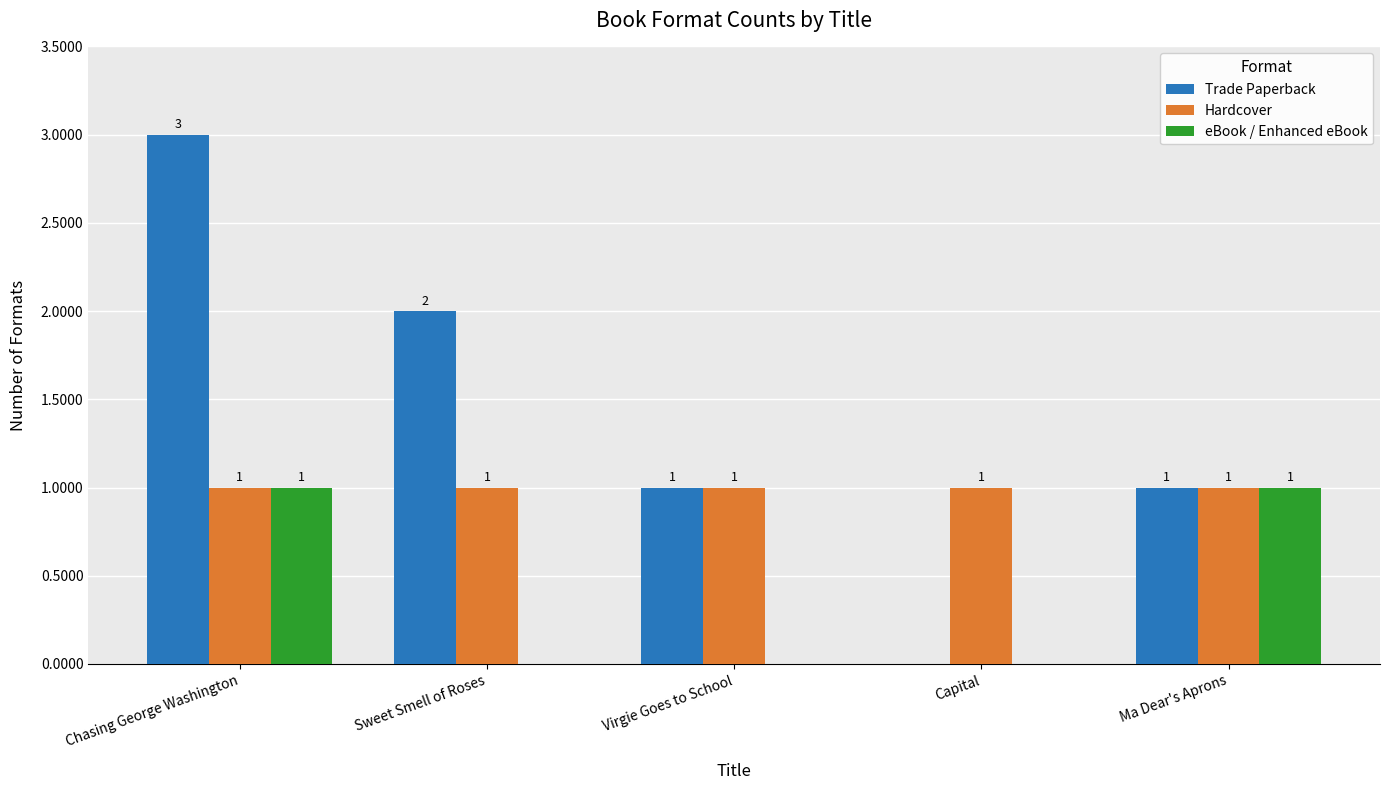

How many groups of bars are there?

5